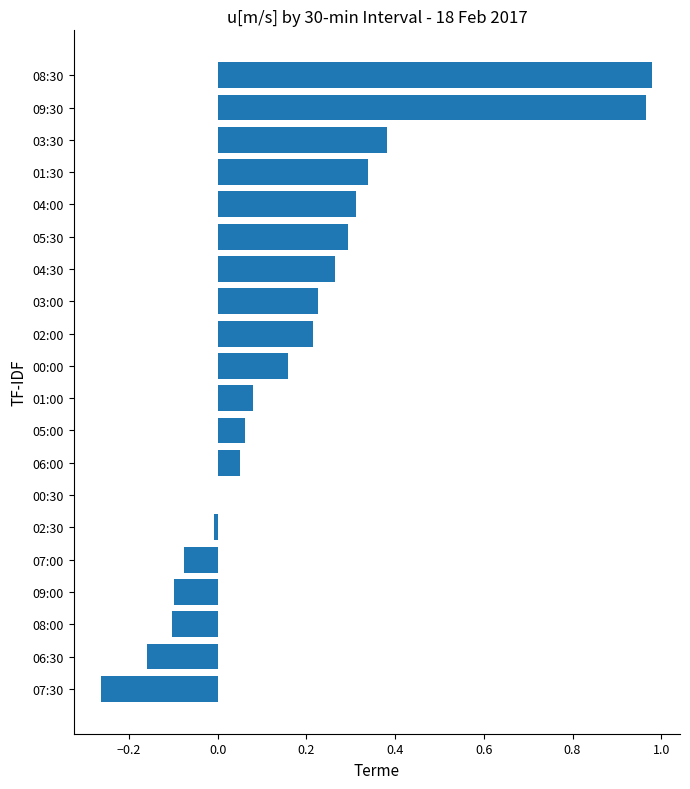

The value at 08:30 is 1.5. True or false?

False